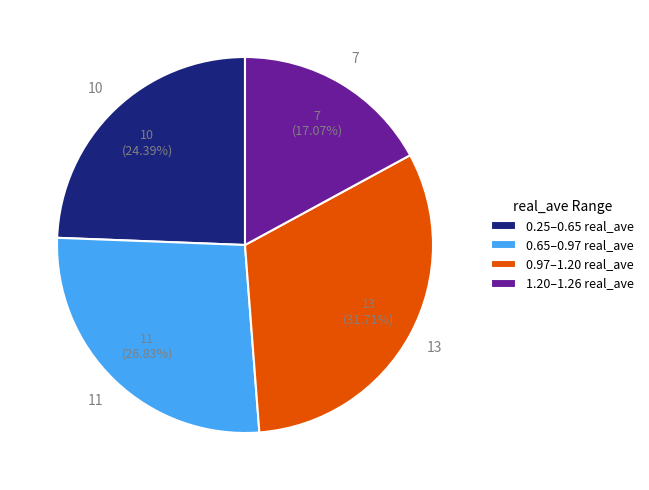

Is the sum of 0.25–0.65 real_ave and 0.65–0.97 real_ave greater than half?

Yes